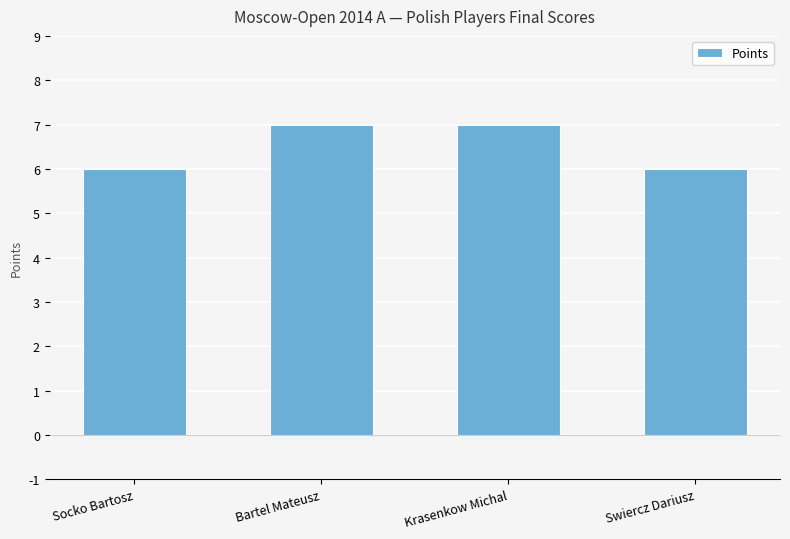

Reading right to left, extract all data points from this chart.

Swiercz Dariusz=6	Krasenkow Michal=7	Bartel Mateusz=7	Socko Bartosz=6